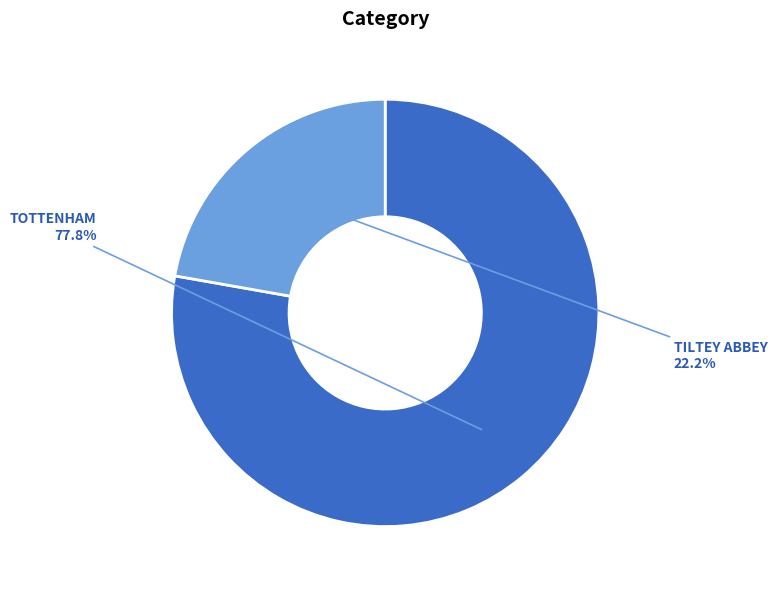

Which slice is the largest?

TOTTENHAM